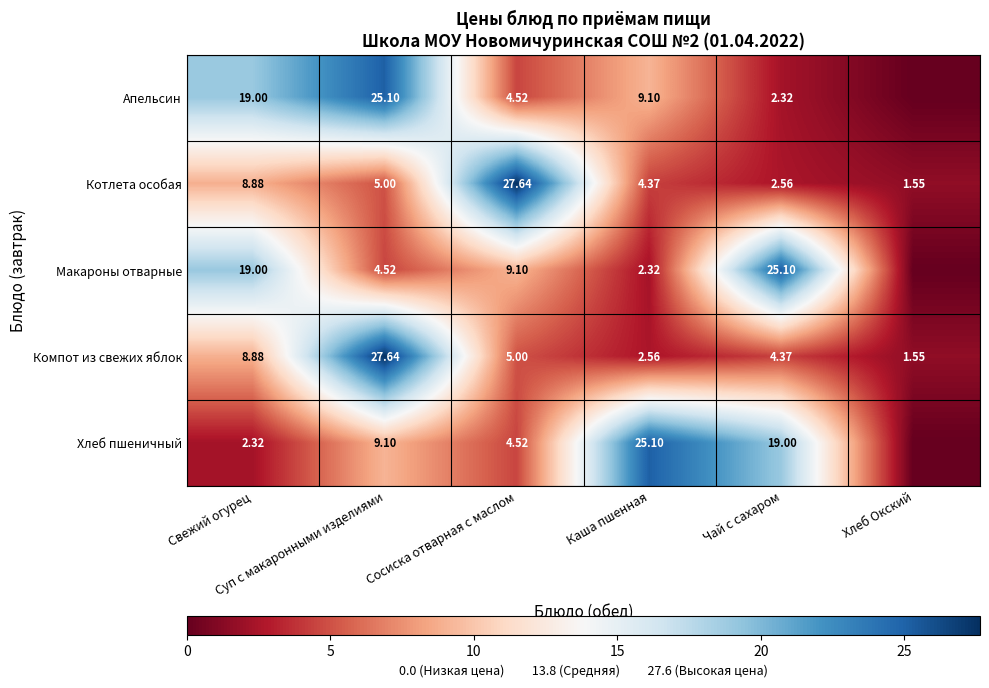

Is it true that Компот из свежих яблок equals 41.1 at Суп с макаронными изделиями?

False